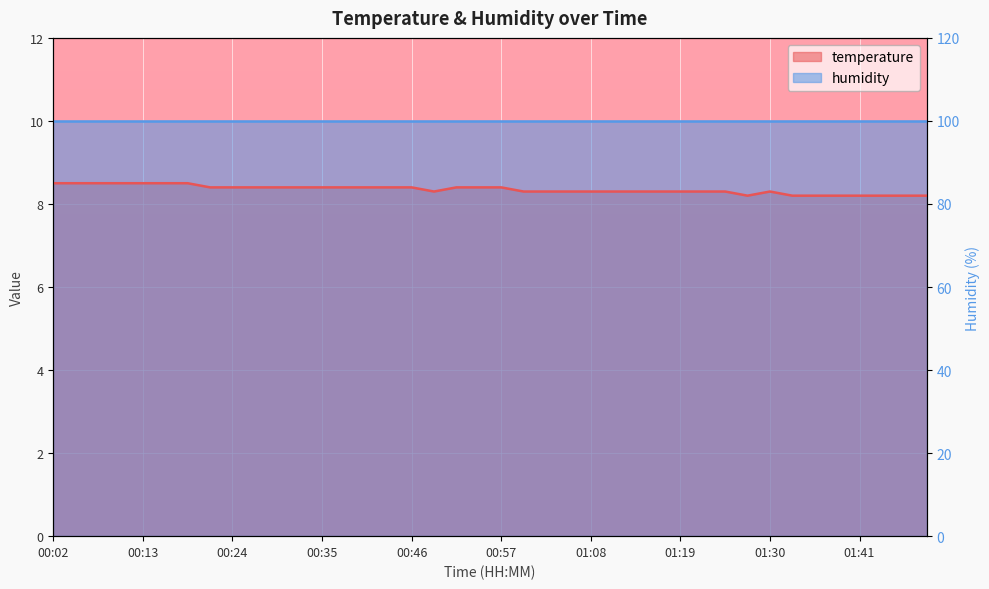

Where is the first local maximum?

01:30